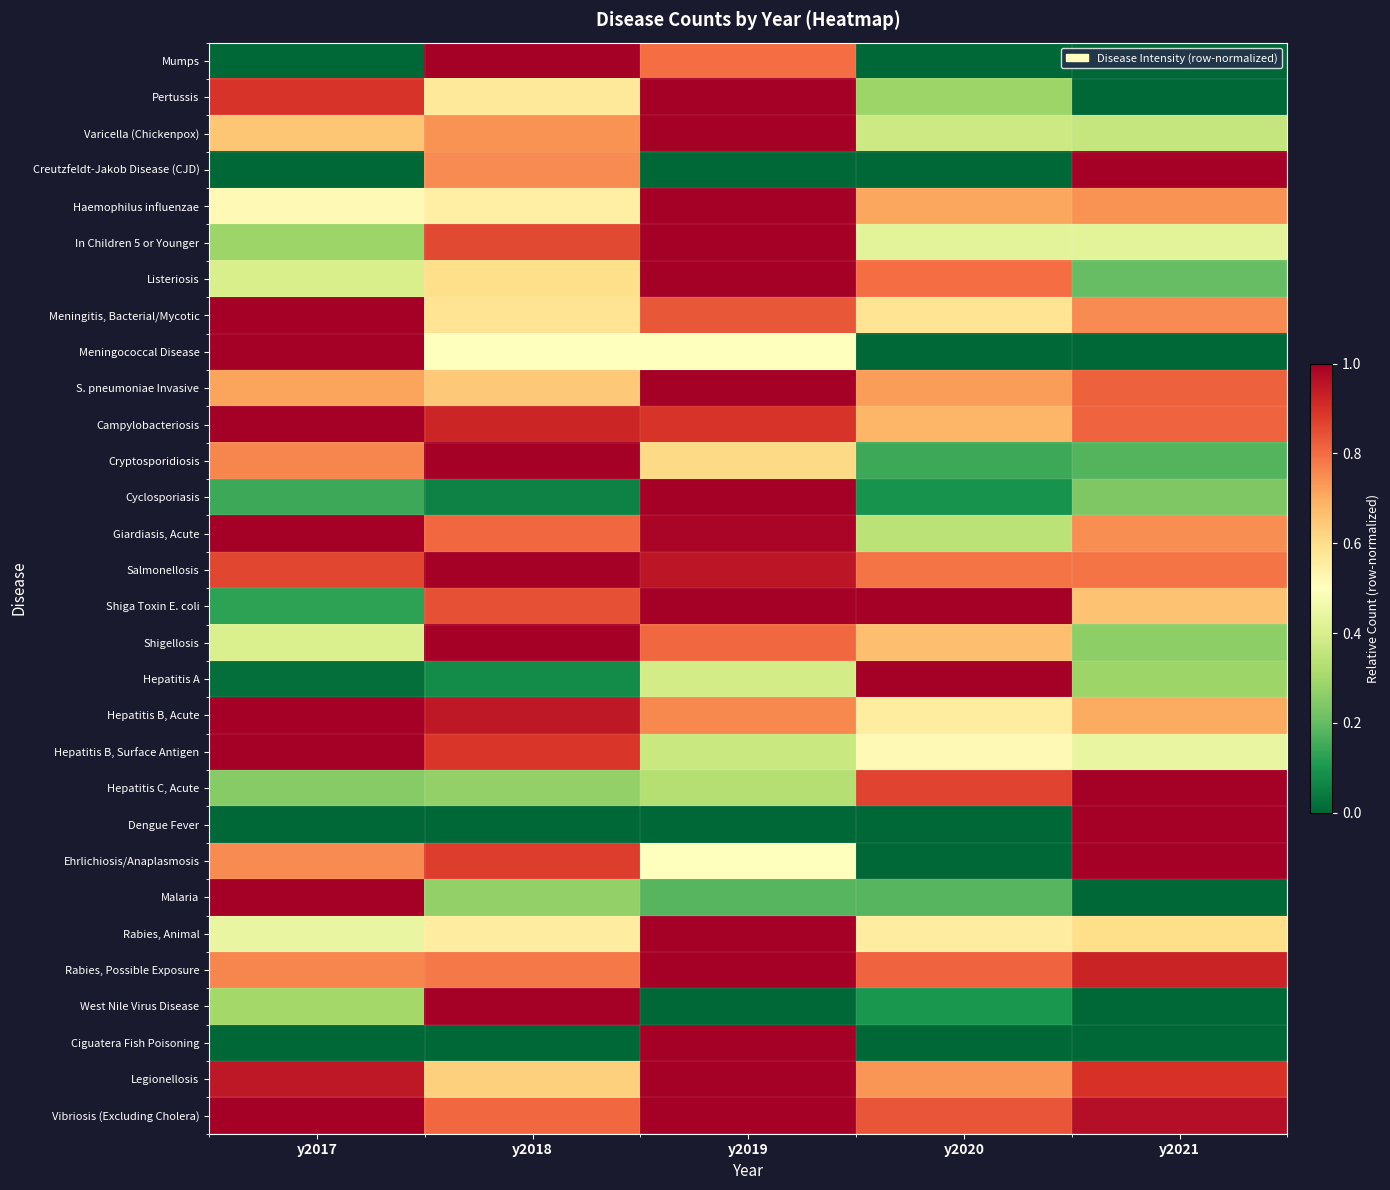

Between y2020 and y2018, which is larger?

y2018